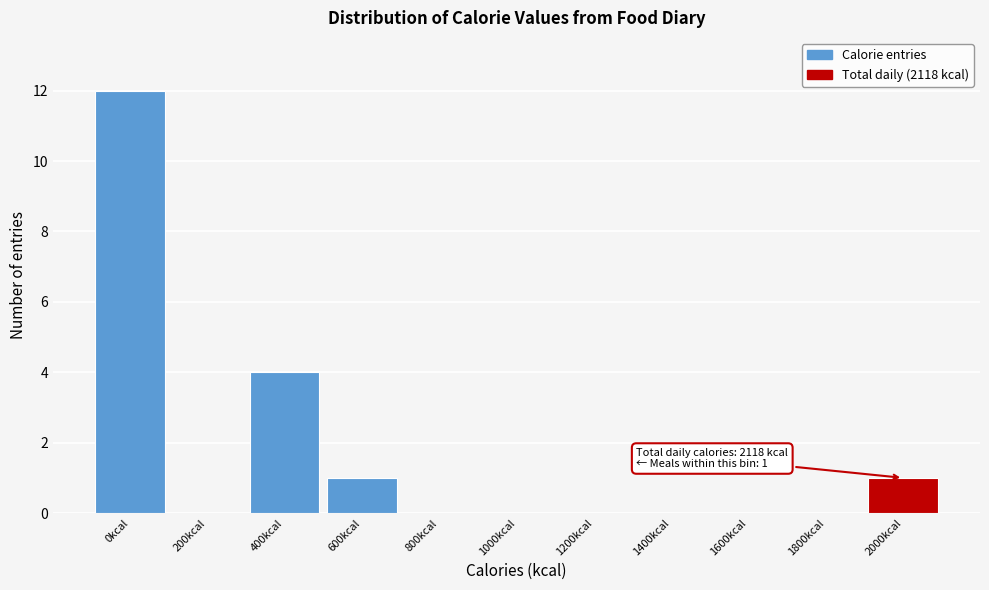

Reading left to right, transcribe all the data shown in this chart.

0kcal=12	200kcal=0	400kcal=4	600kcal=1	800kcal=0	1000kcal=0	1200kcal=0	1400kcal=0	1600kcal=0	1800kcal=0	2000kcal=1